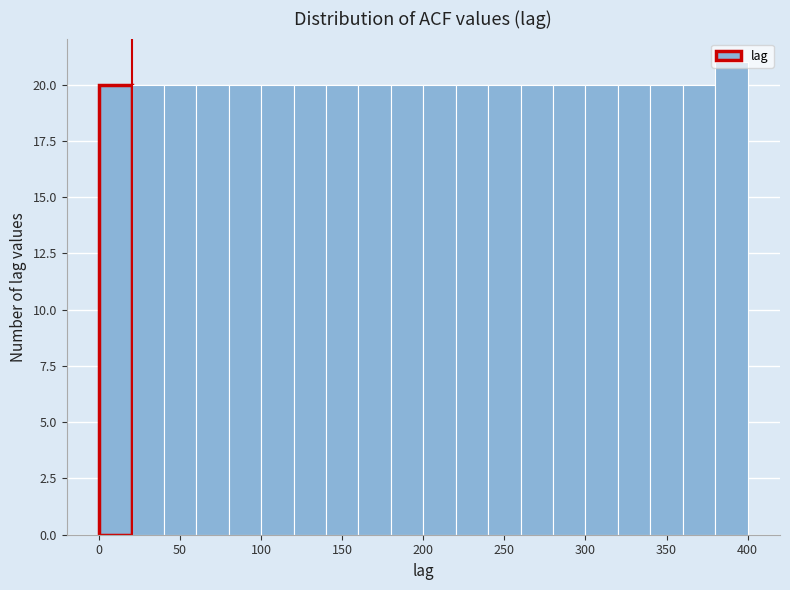

What is the height of the bar covering 280 to 300 on the x-axis? The values are not printed on the chart, so give them approximately, as read against the axis.

20